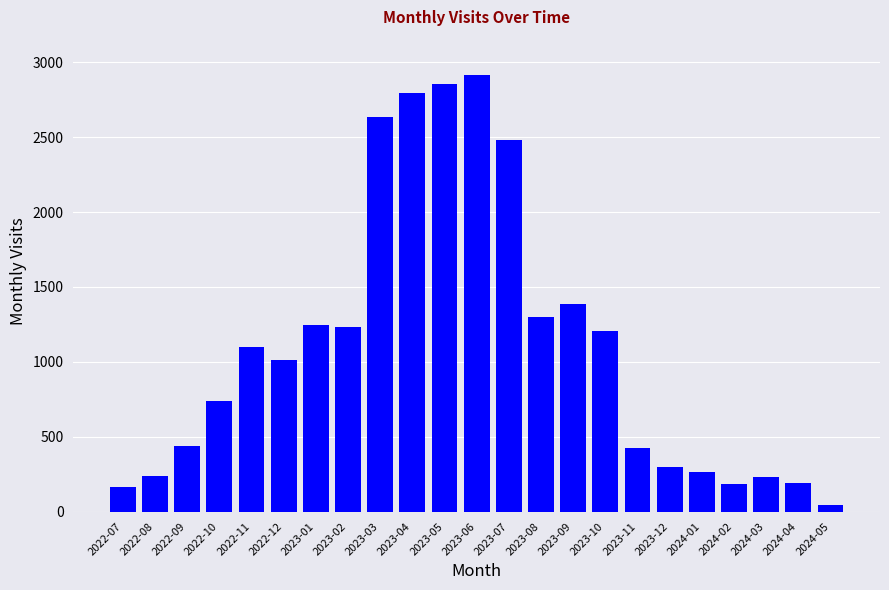

Count the number of categories in the chart.

23